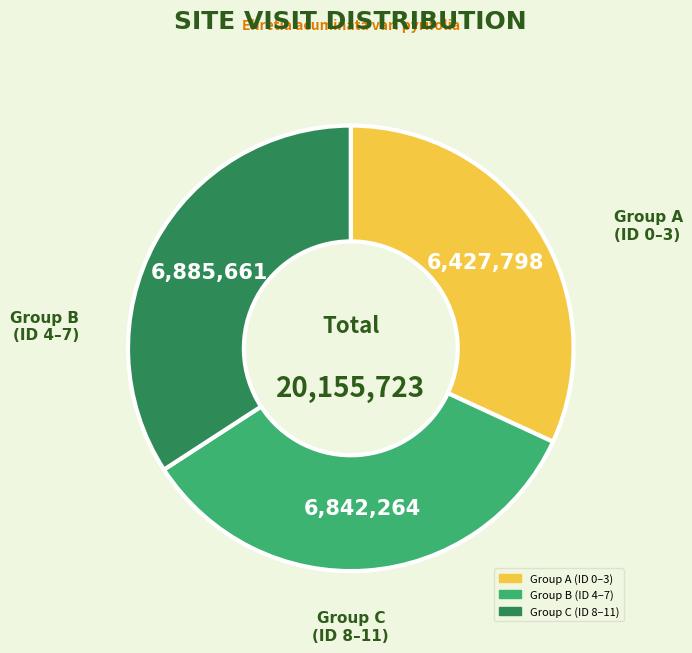

Is there a majority slice in this chart?

No